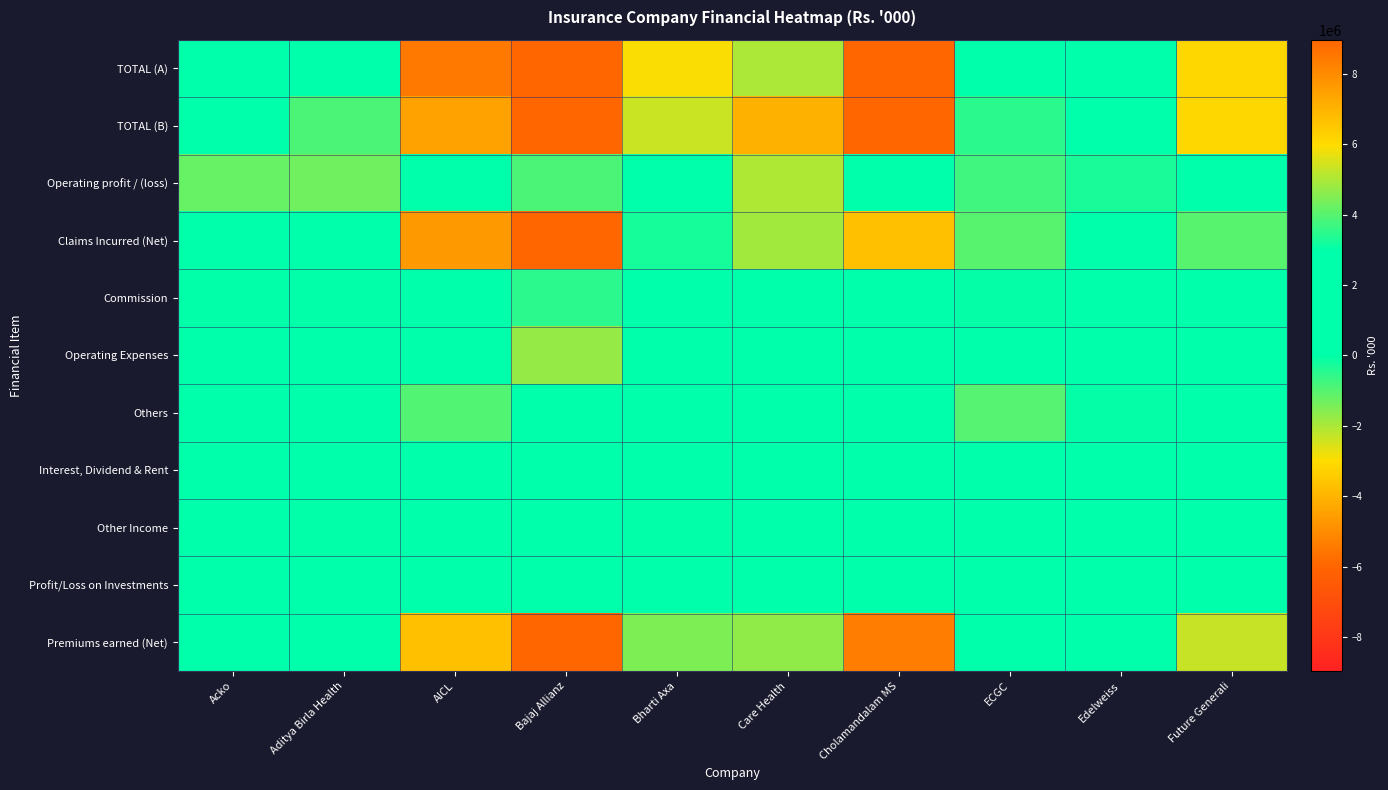

At Care Health, list the series in order from smallest to largest.

Operating profit / (loss), Others, Other Income, Profit/Loss on Investments, Commission, Interest, Dividend & Rent, Operating Expenses, Premiums earned (Net), Claims Incurred (Net), TOTAL (A), TOTAL (B)